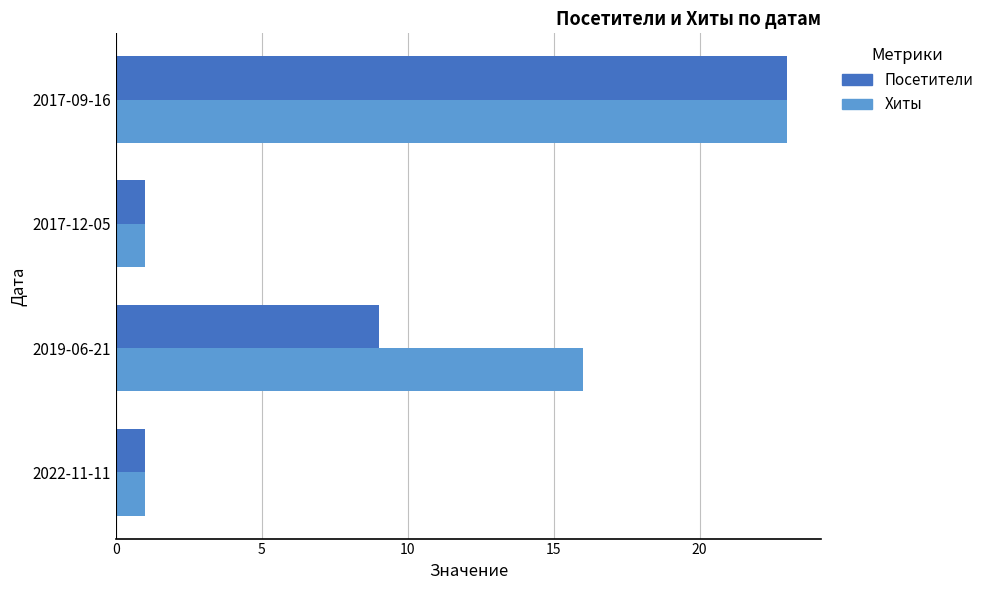

How many data points in Посетители are less than 9?

2